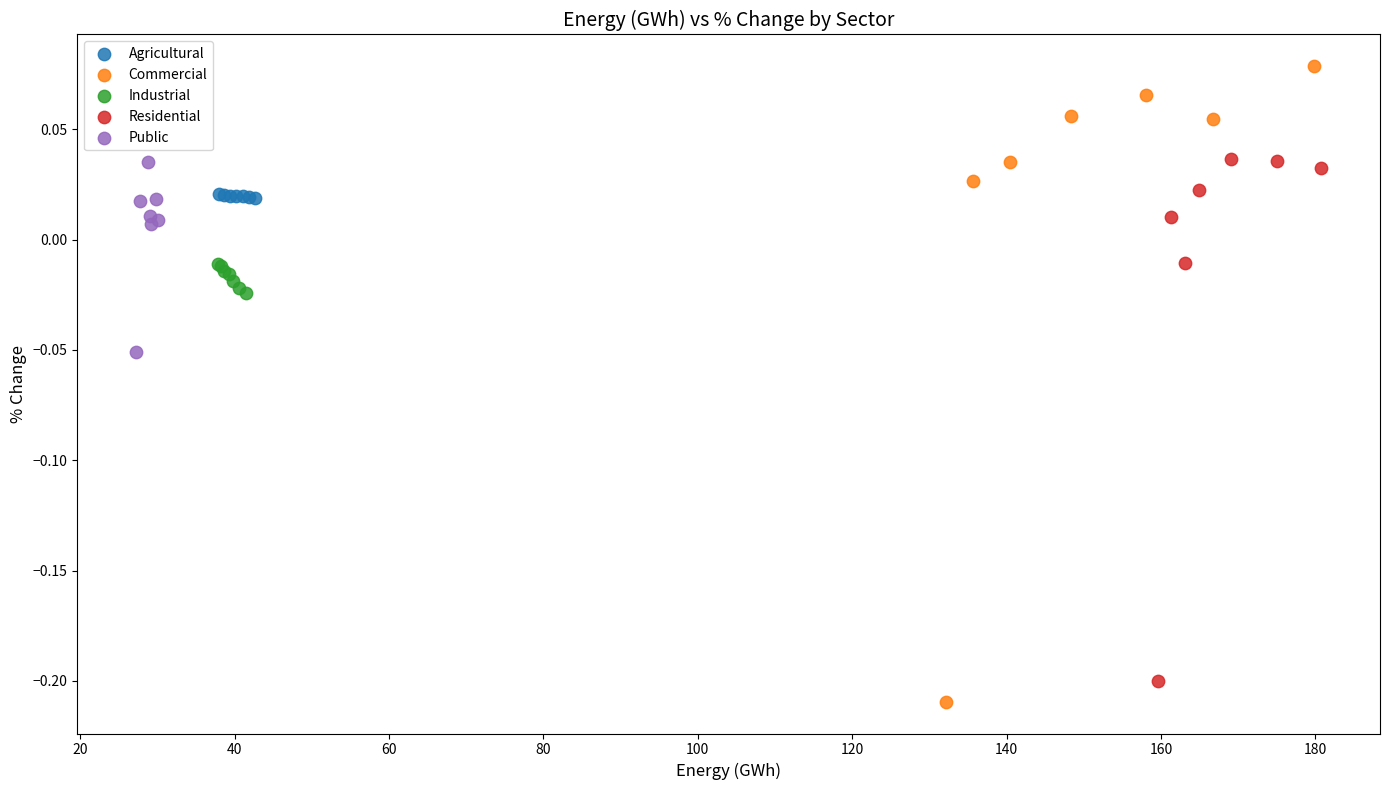

Which series reaches the maximum Y coordinate?

Commercial